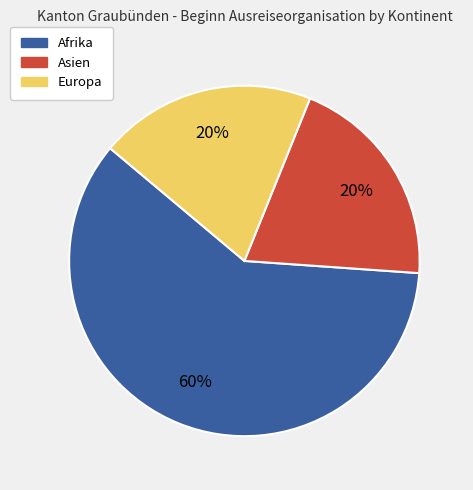

Is there a majority slice in this chart?

Yes